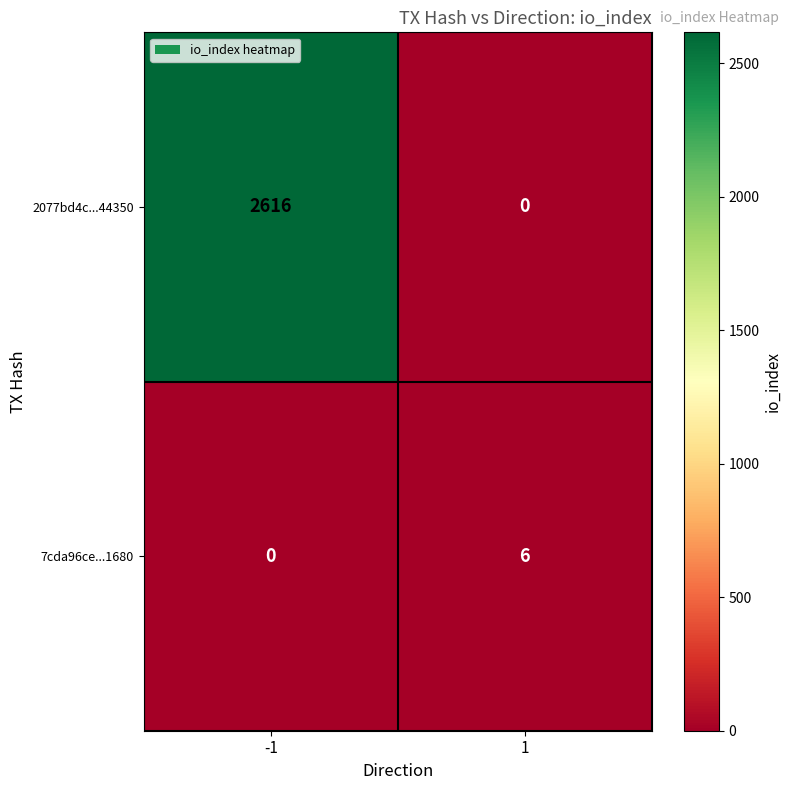

Between -1 and 1, which series saw the biggest shift?

2077bd4c...44350